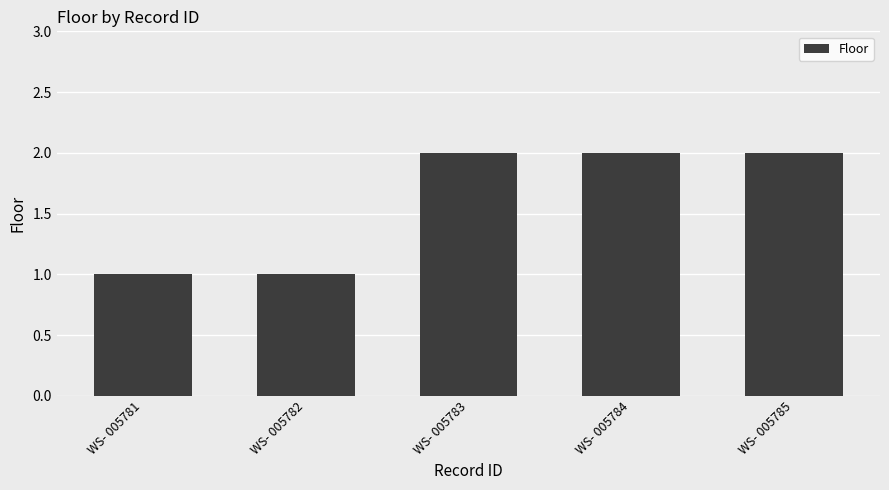

What is the value of the 3rd bar from the left?

2